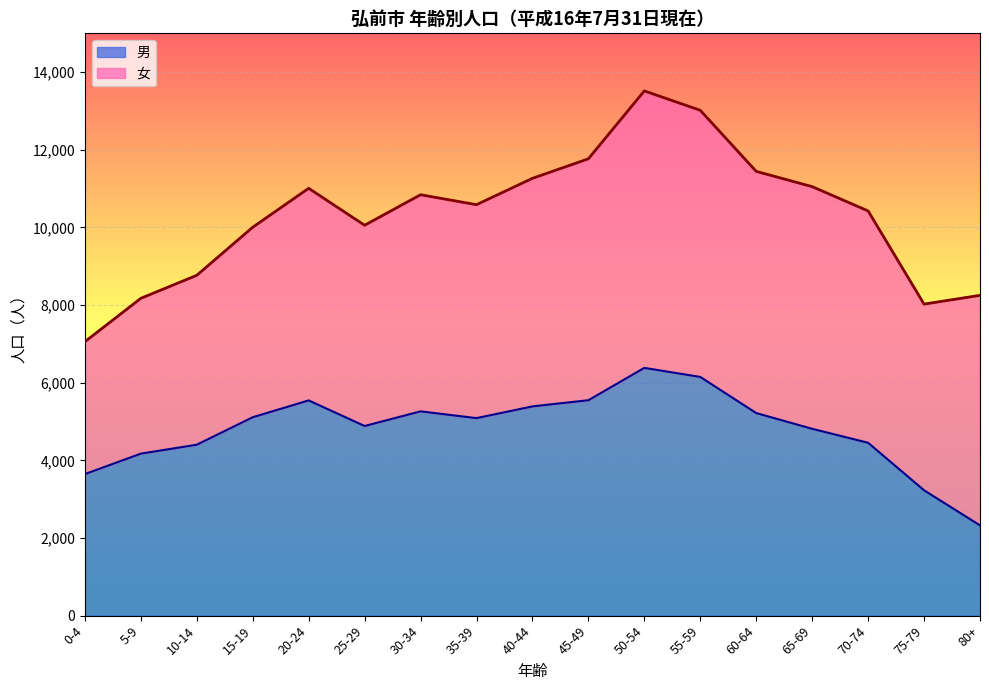

At which category does the chart reach its minimum across all series?

80+